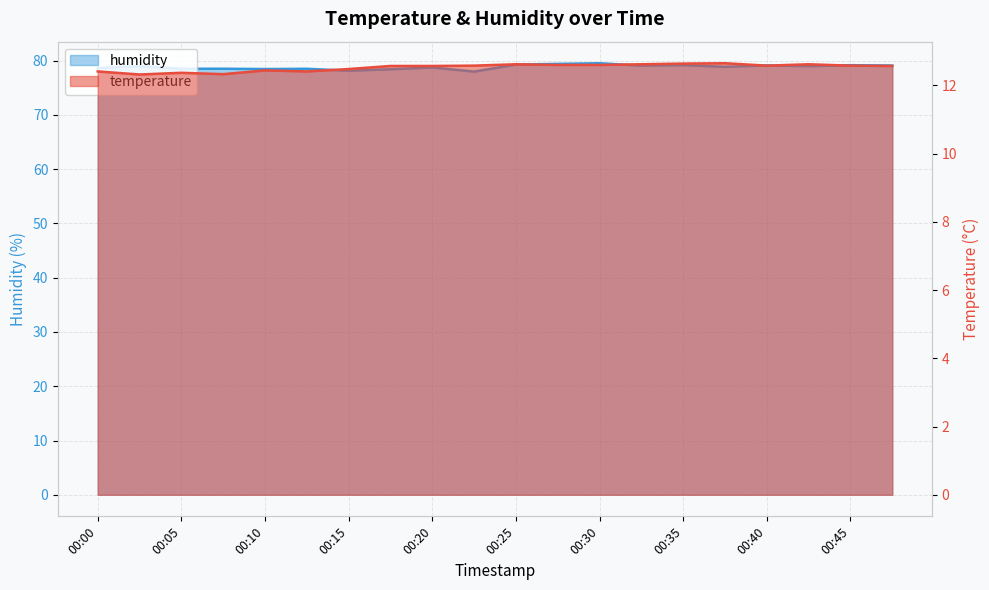

What is the difference between the humidity values at 00:02 and 00:00?

0.4